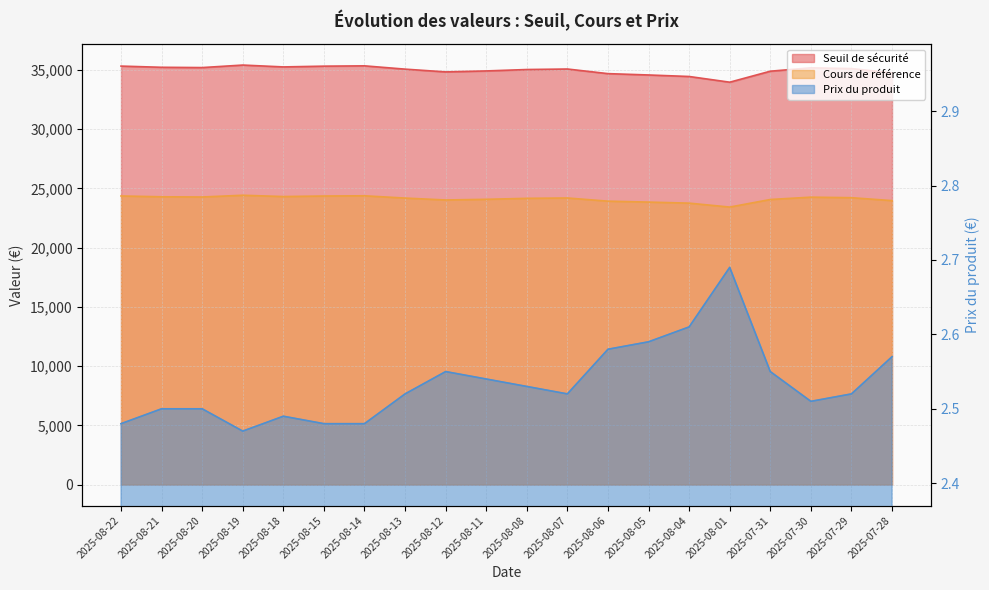

Where does the Cours de référence series first go above 24192?

2025-08-22